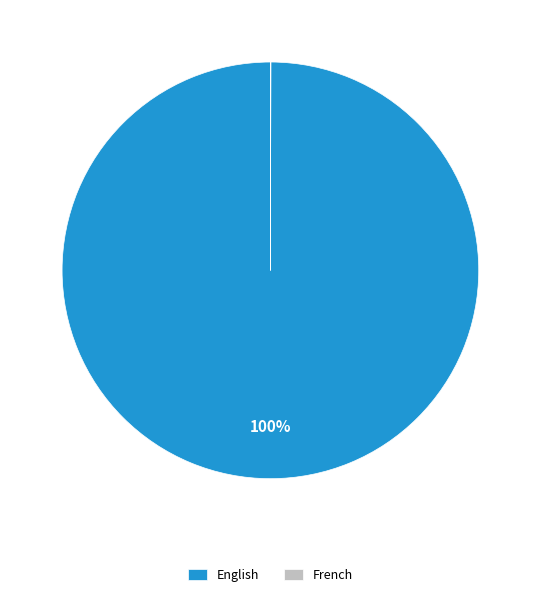

To the nearest percent, what is the difference between the largest and smallest slice percentages?

100%